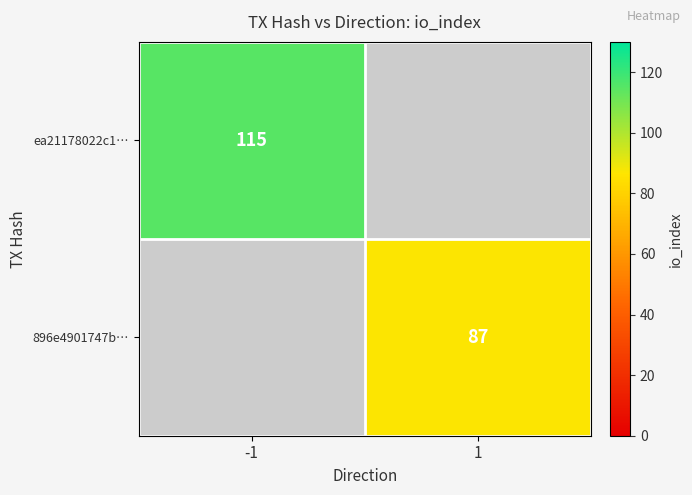

The value of ea21178022c1… at -1 is 31. True or false?

False